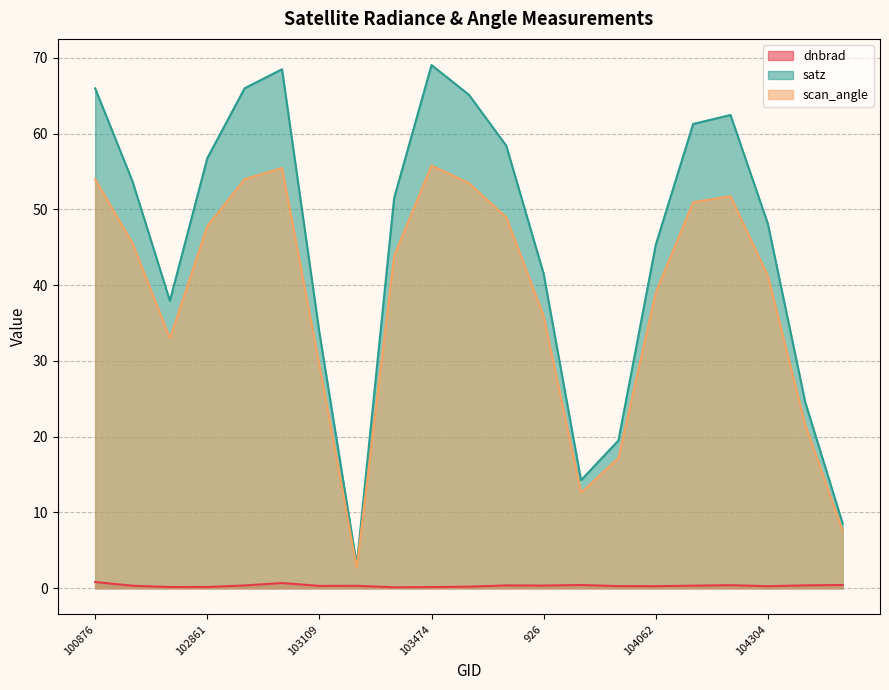

List the series in order of their peak value, lowest first.

dnbrad, scan_angle, satz